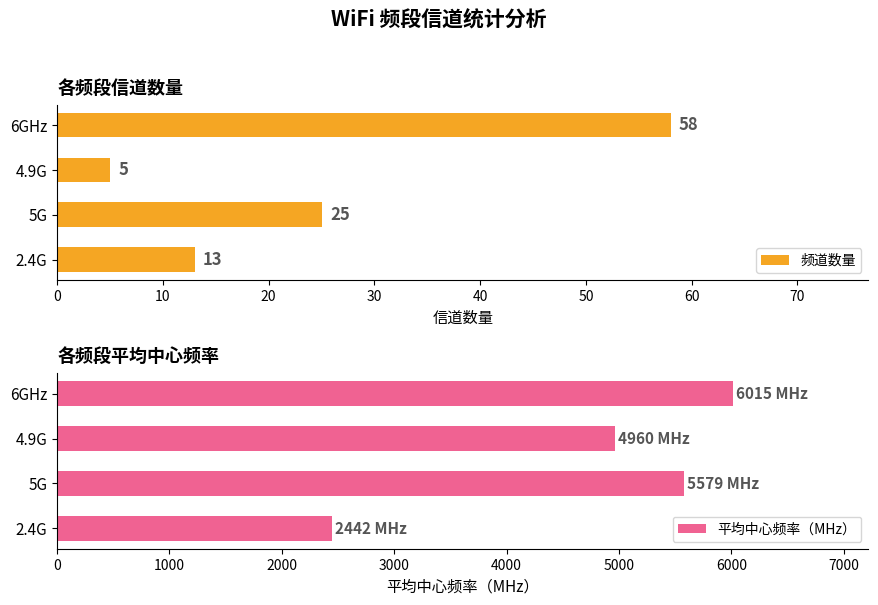

What is the value of the 平均中心频率（MHz） bar at the 4th from the left?

6015